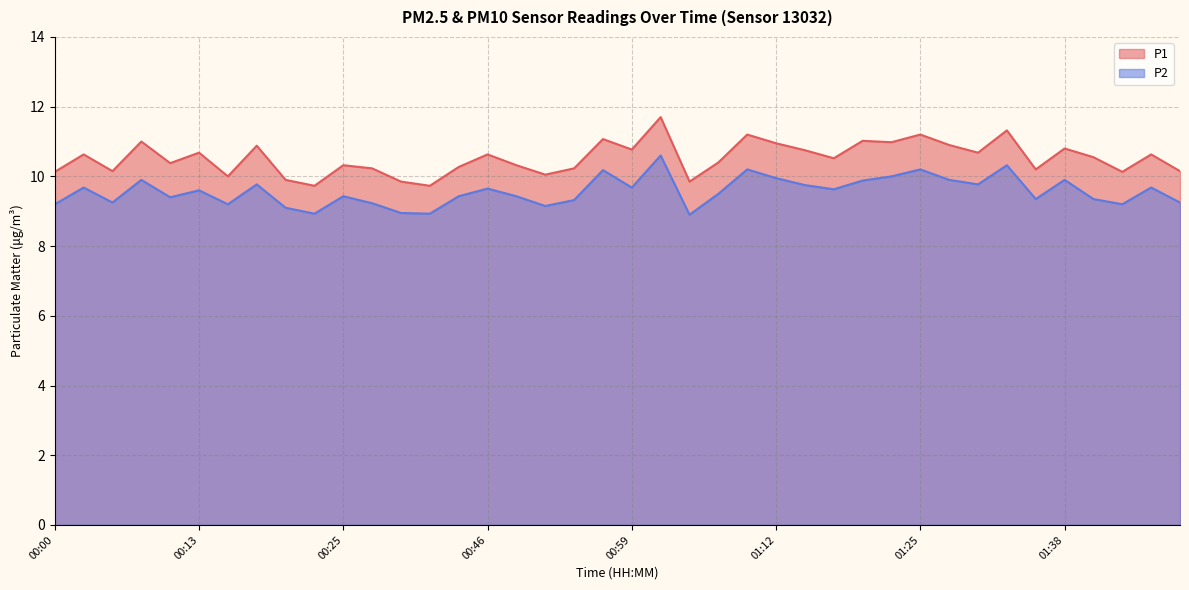

What is the sum of all P2 values?

382.7